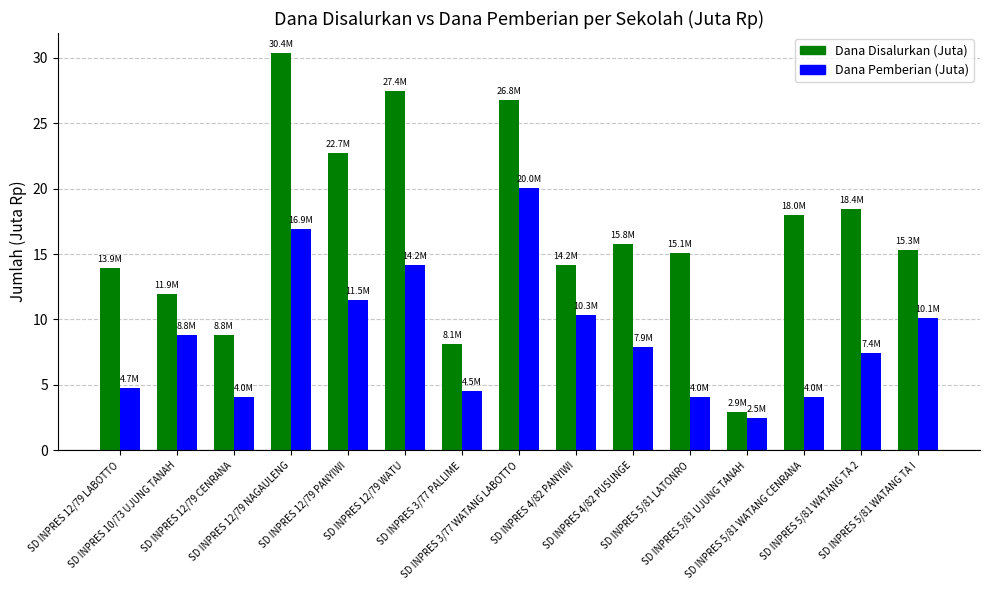

True or false: Dana Pemberian (Juta) has a value of 7.9 at SD INPRES 4/82 PUSUNGE.

True